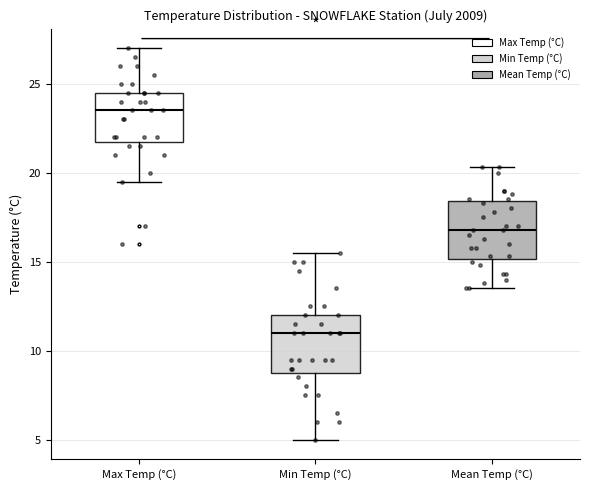

Reading left to right, transcribe this box plot: for each box, give where its median line is, the range the box spans, and where its two whiskers end, as read against the y-axis. The values are not printed on the chart, so give them approximately, as read against the axis.

Max Temp (°C): median 23.5, box 22.0 to 24.5, whiskers 19.5 to 27.0
Min Temp (°C): median 11.0, box 9.0 to 12.0, whiskers 5.0 to 15.5
Mean Temp (°C): median 17.0, box 15.0 to 18.5, whiskers 13.5 to 20.5